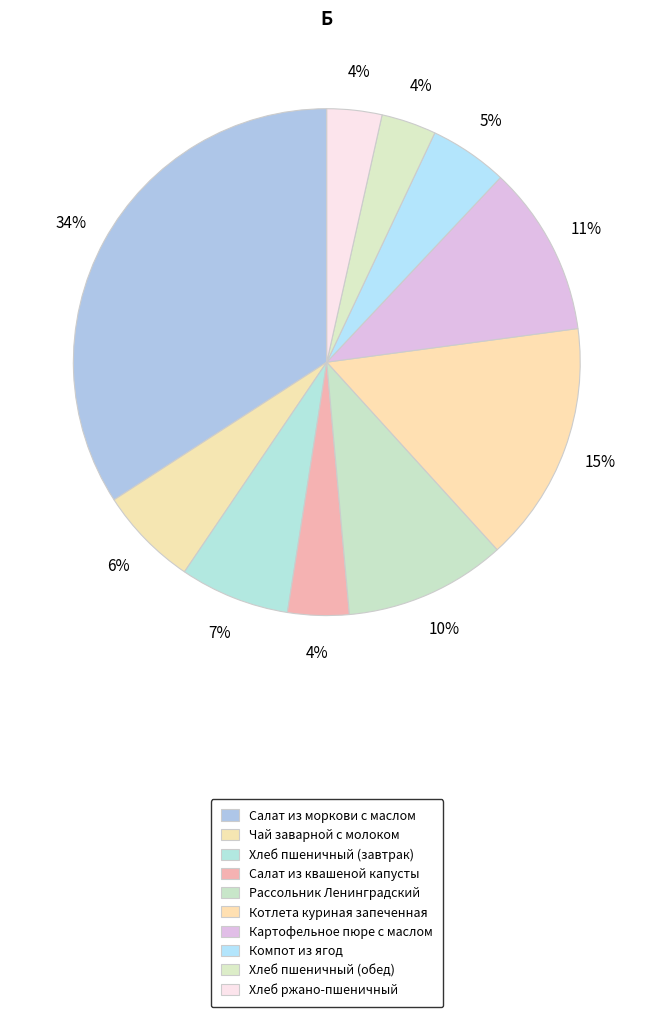

To the nearest percent, what is the average slice percentage?

10%